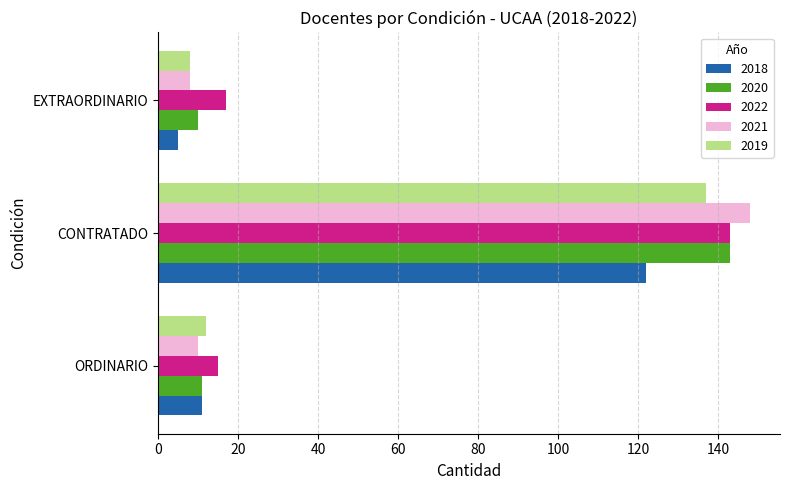

At which label is 2018 closest to 63?

ORDINARIO